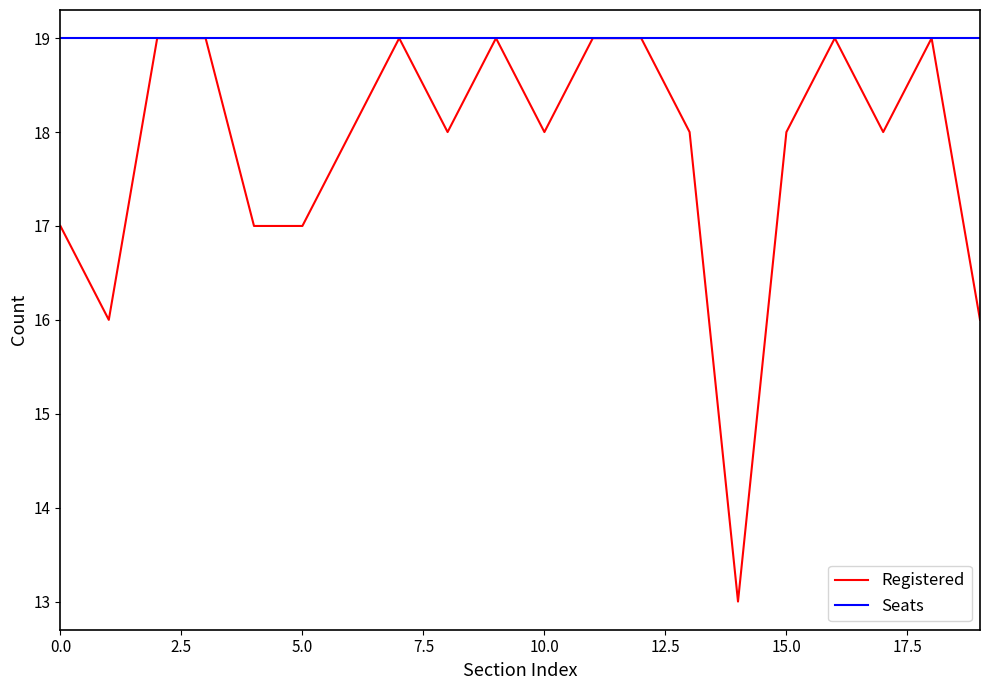

How many lines are shown in the chart?

2